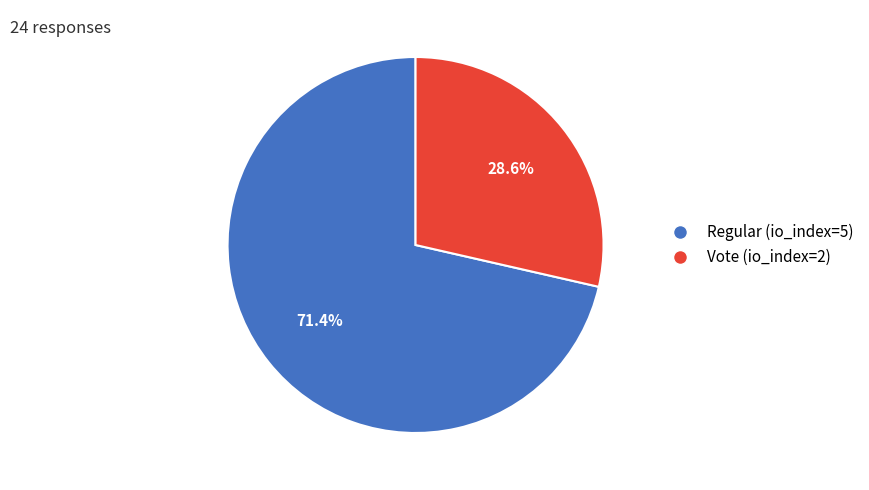

To the nearest percent, what is the combined percentage of Vote (io_index=2) and Regular (io_index=5)?

100%